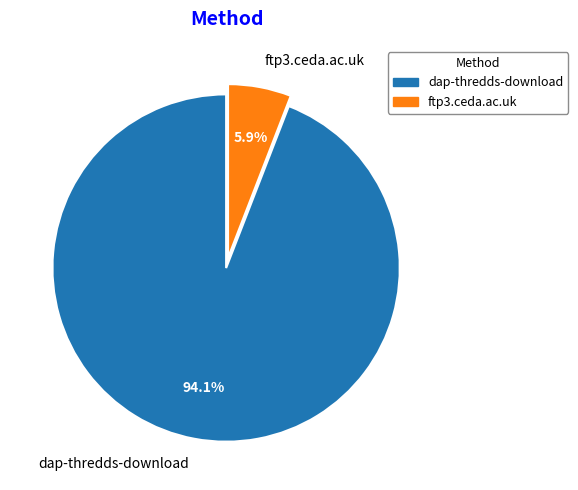

To the nearest percent, what is the difference between the largest and smallest slice percentages?

88%